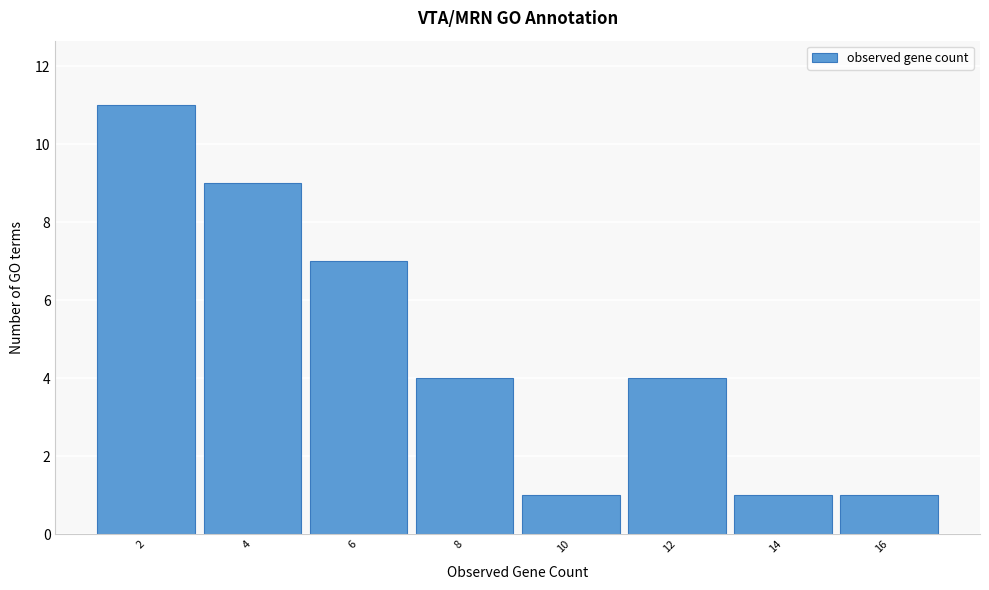

Reading right to left, extract all data points from this chart.

1	1	4	1	4	7	9	11